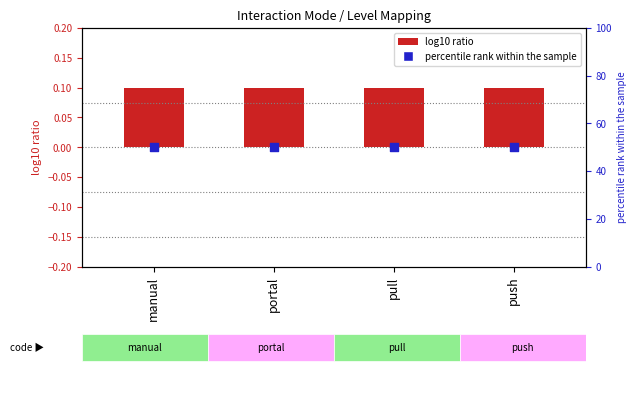

Which series contains the highest Y value?

percentile rank within the sample